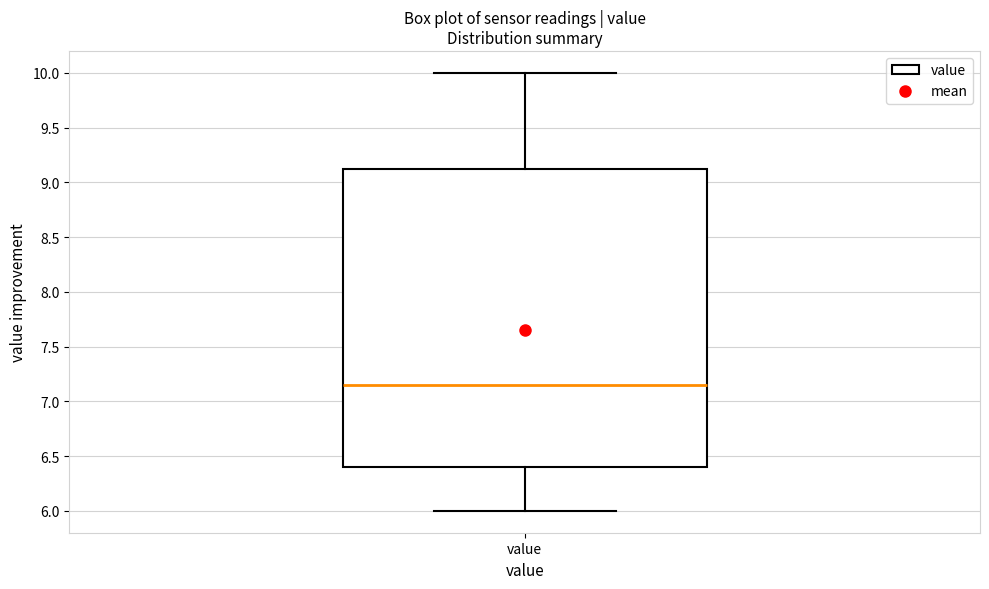

Where does the upper whisker of the box for value end on the y-axis? The values are not printed on the chart, so give them approximately, as read against the axis.

10.00